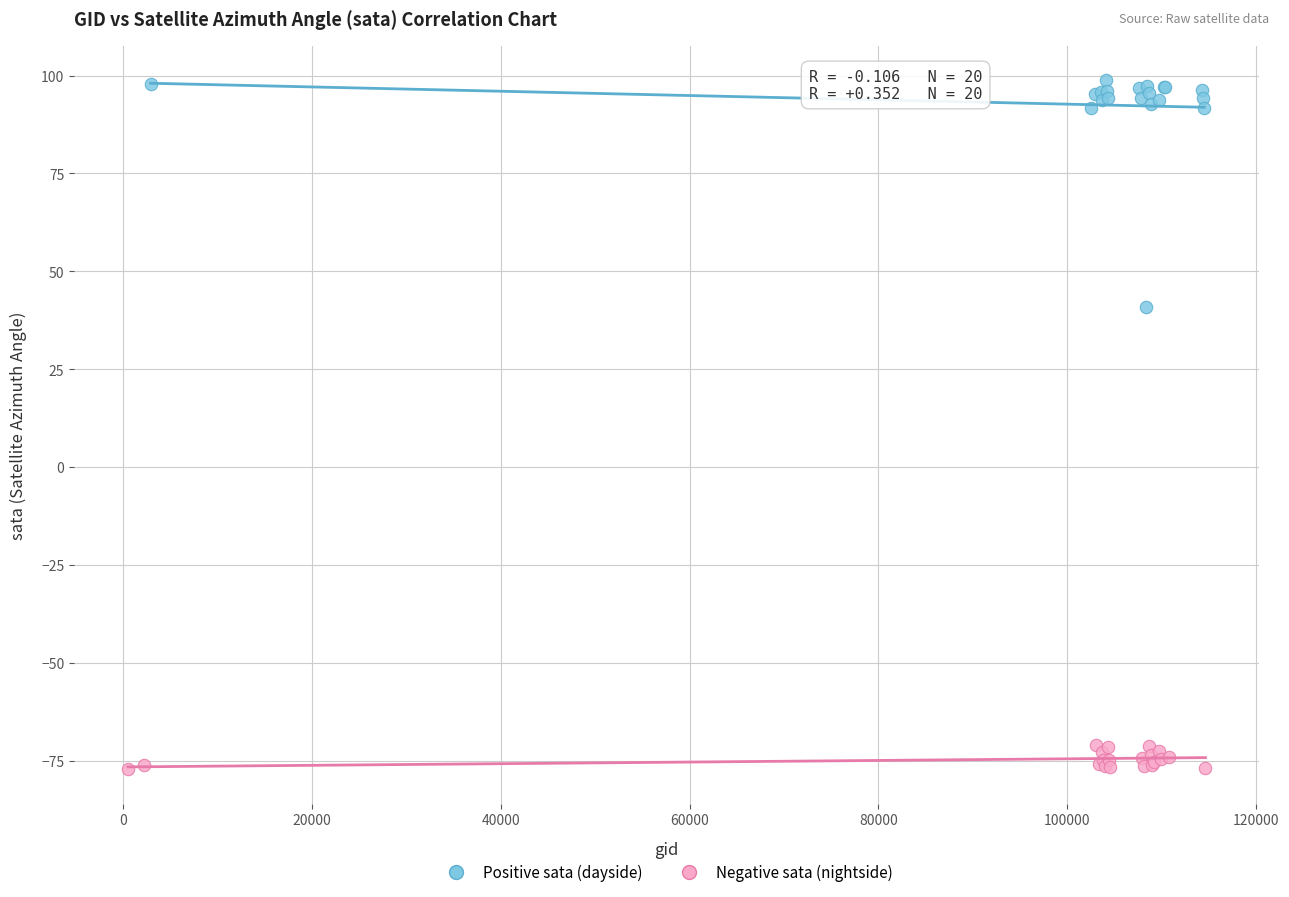

Which series reaches the maximum Y coordinate?

Positive sata (dayside)